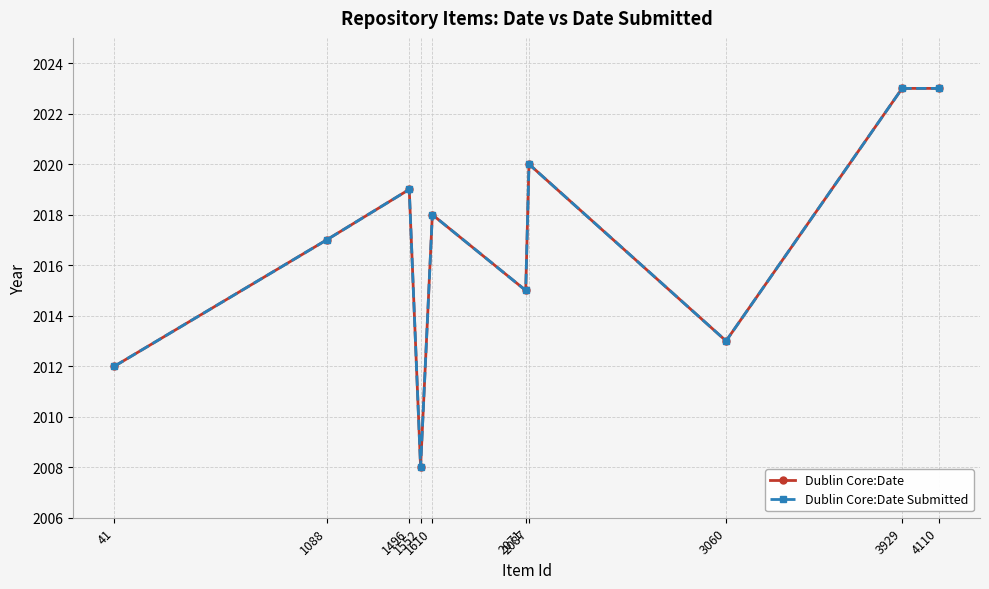

Is this an area chart (filled region under the line)?

No